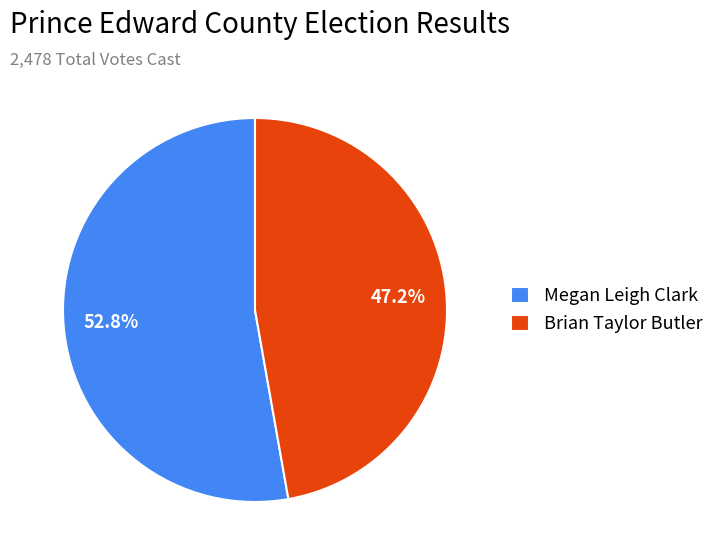

What is the smallest slice in the pie chart?

Brian Taylor Butler